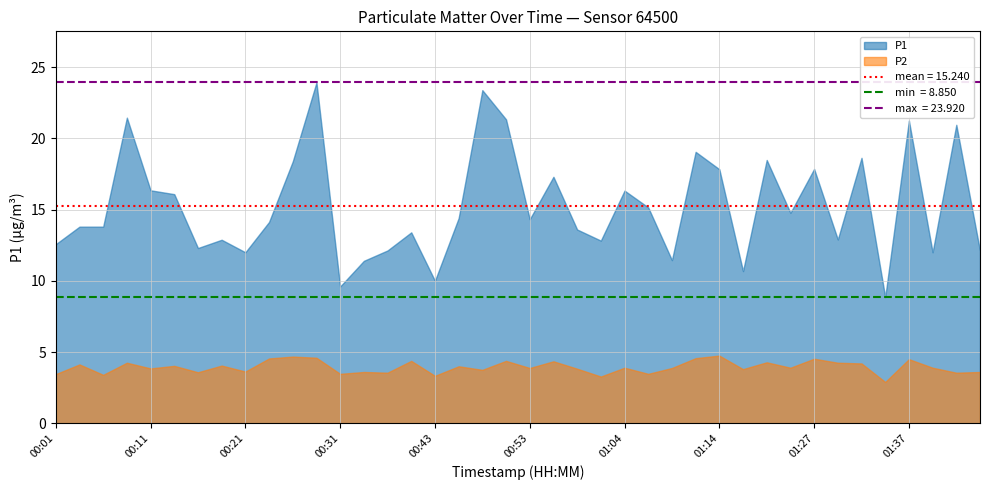

Which series has the largest range (max minus min)?

P1